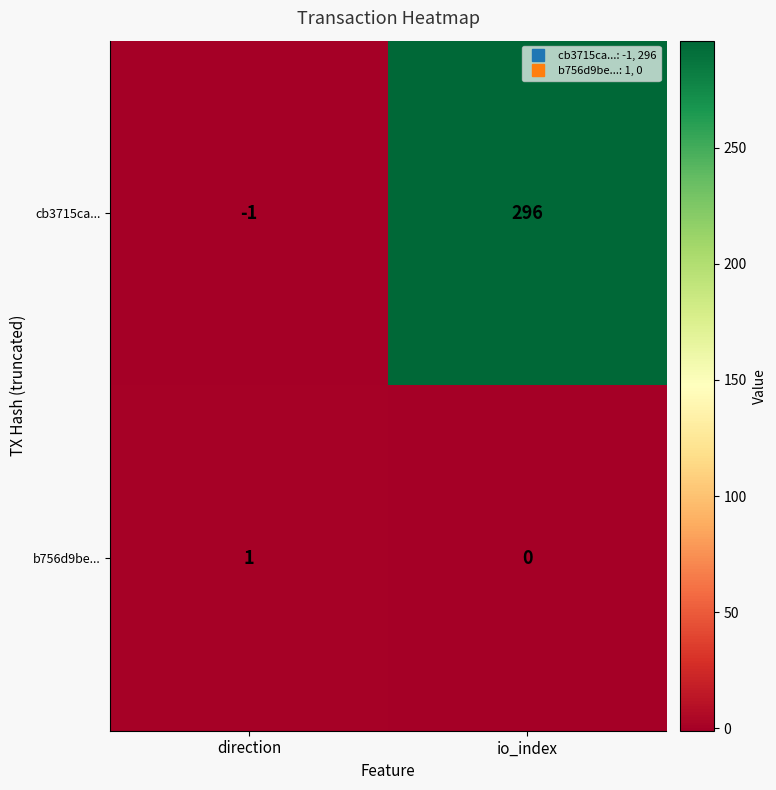

True or false: cb3715ca... has a value of 296 at io_index.

True